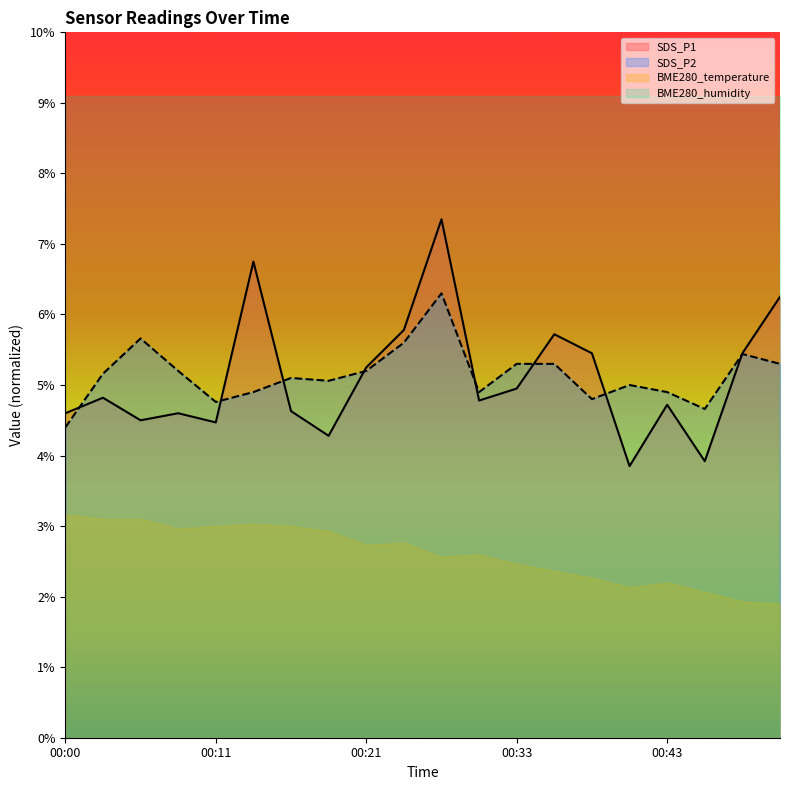

What are all the series names shown in the legend?

SDS_P1, SDS_P2, BME280_temperature, BME280_humidity